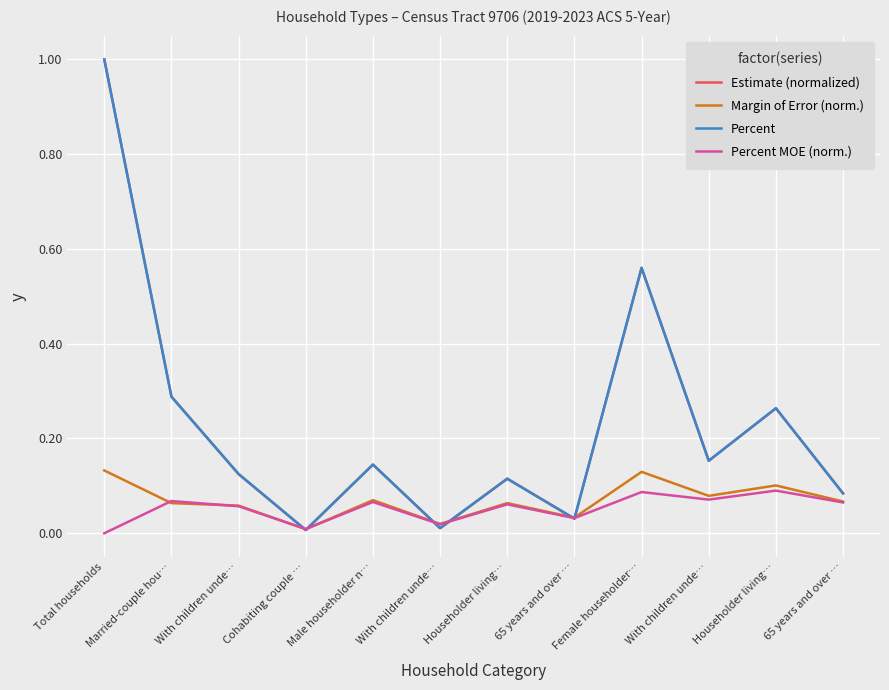

The value of Percent MOE (norm.) at 65 years and over … is 0.1. True or false?

True